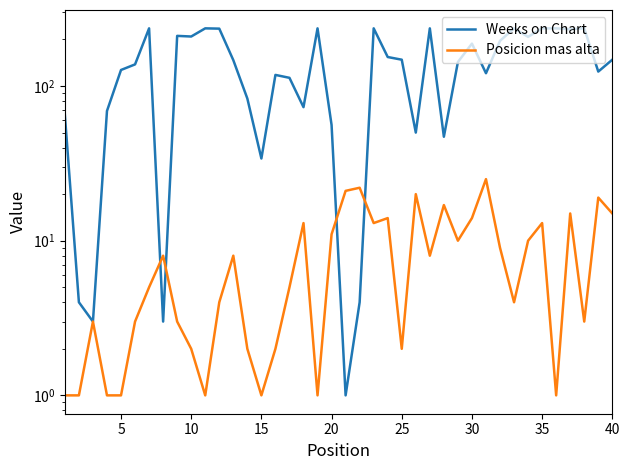

The Weeks on Chart series shows 50 at 5. True or false?

False